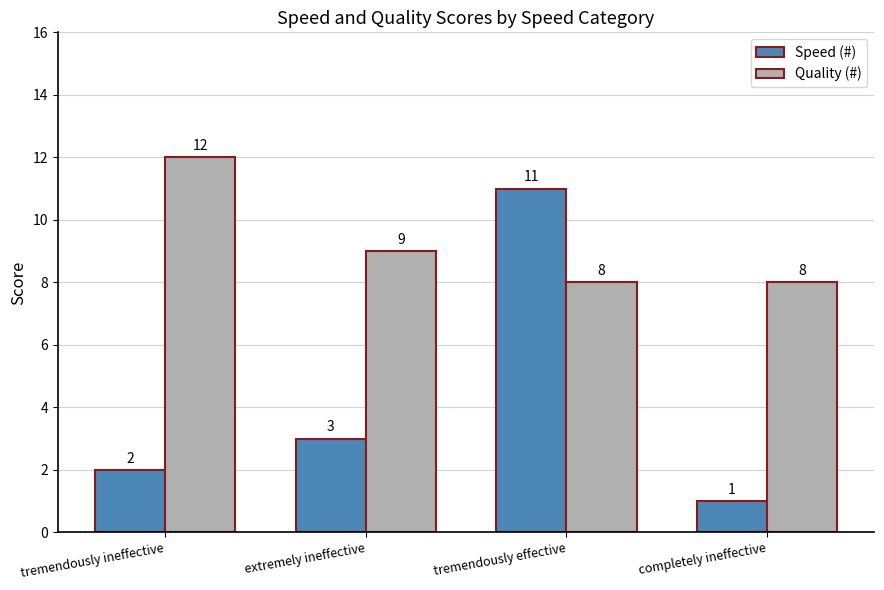

What is the difference between the maximum and minimum values in the Speed (#) series?

10